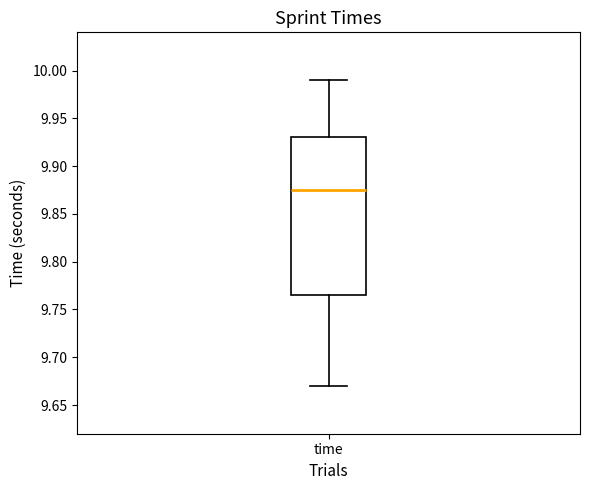

Transcribe this box plot: give where the median line is, the range the box spans, and where the two whiskers end, as read against the y-axis. The values are not printed on the chart, so give them approximately, as read against the axis.

median 9.875, box 9.765 to 9.930, whiskers 9.670 to 9.990